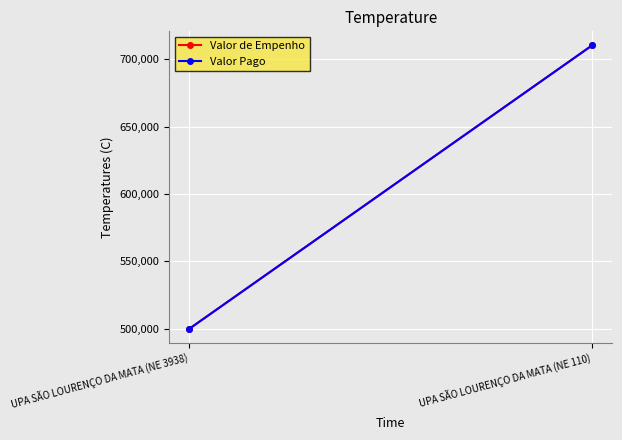

What position from the left is UPA SÃO LOURENÇO DA MATA (NE 3938)?

1